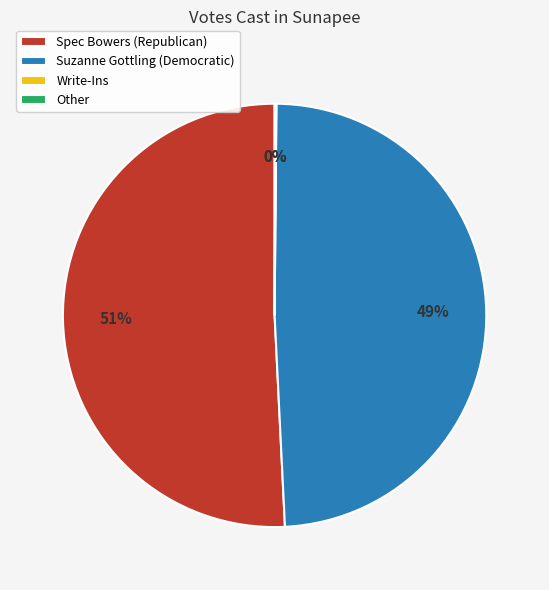

To the nearest percent, what is the difference between the Suzanne Gottling (Democratic) and Spec Bowers (Republican) slice percentages?

2%